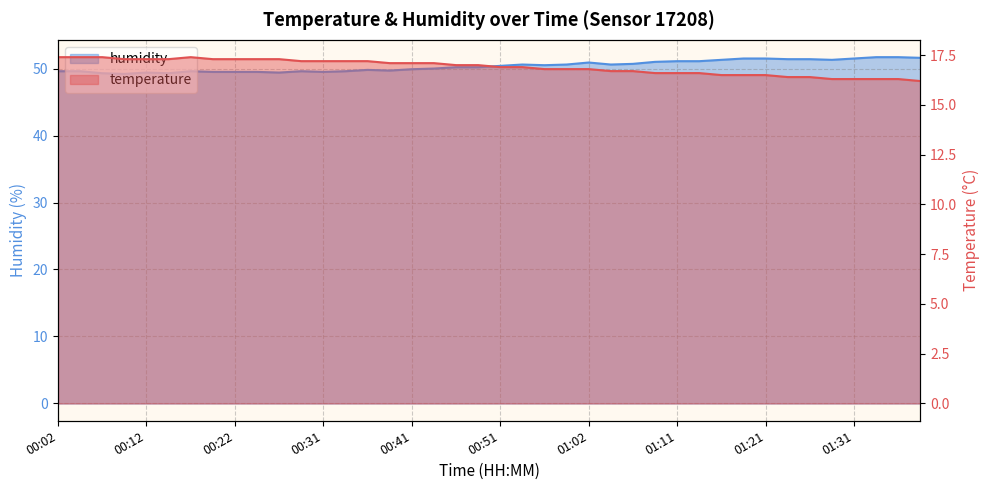

At 00:29, list the series in order from smallest to largest.

temperature, humidity